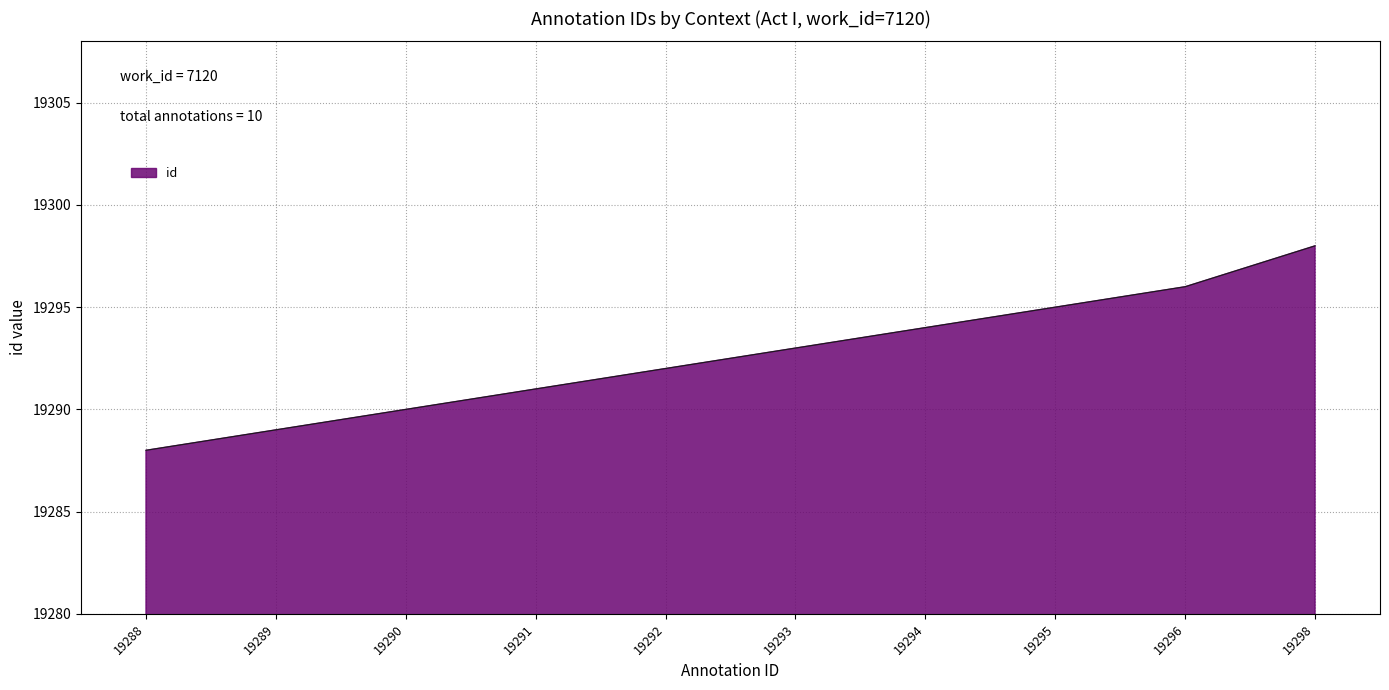

Rank the categories by value from lowest to highest.

19288, 19289, 19290, 19291, 19292, 19293, 19294, 19295, 19296, 19298